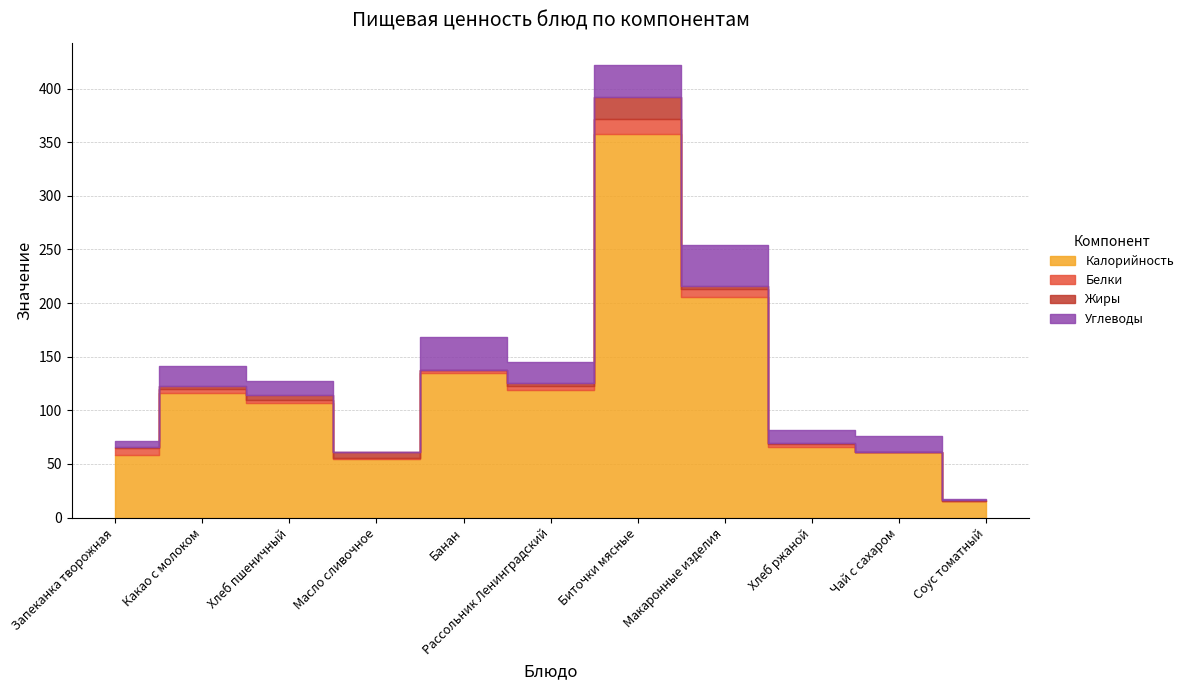

What is the minimum value for Белки?

0.1